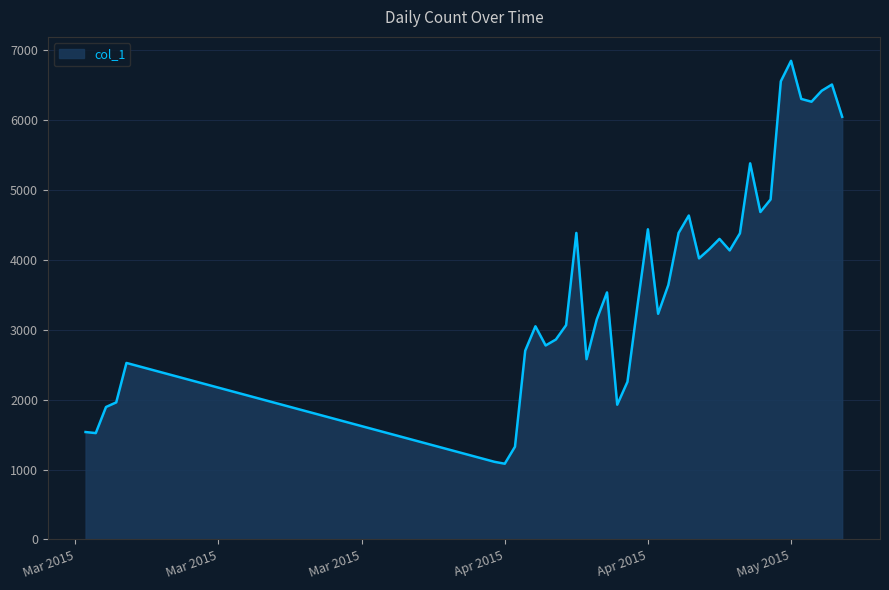

What is the maximum value shown in the chart?

6844